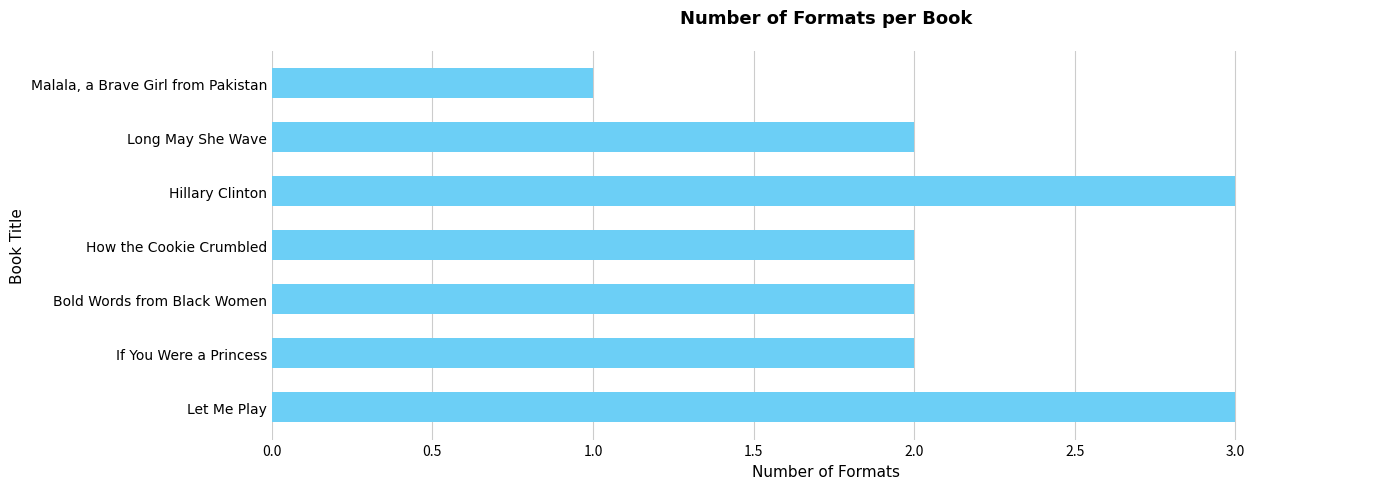

Count the number of data series in this chart.

1